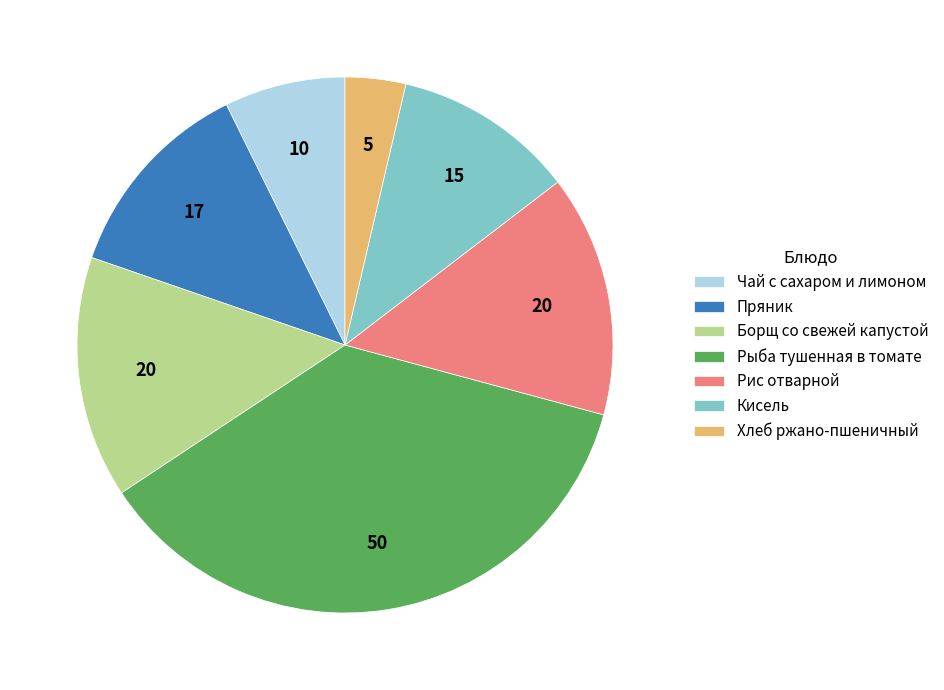

Between Пряник and Рис отварной, which is larger?

Рис отварной